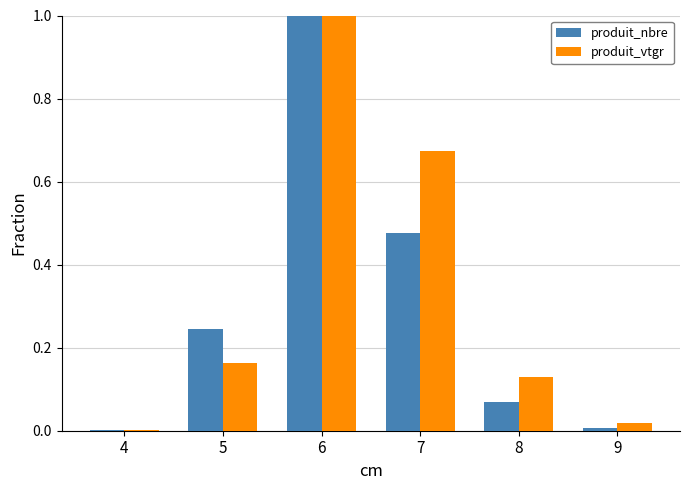

What is the greatest value displayed?

1.0